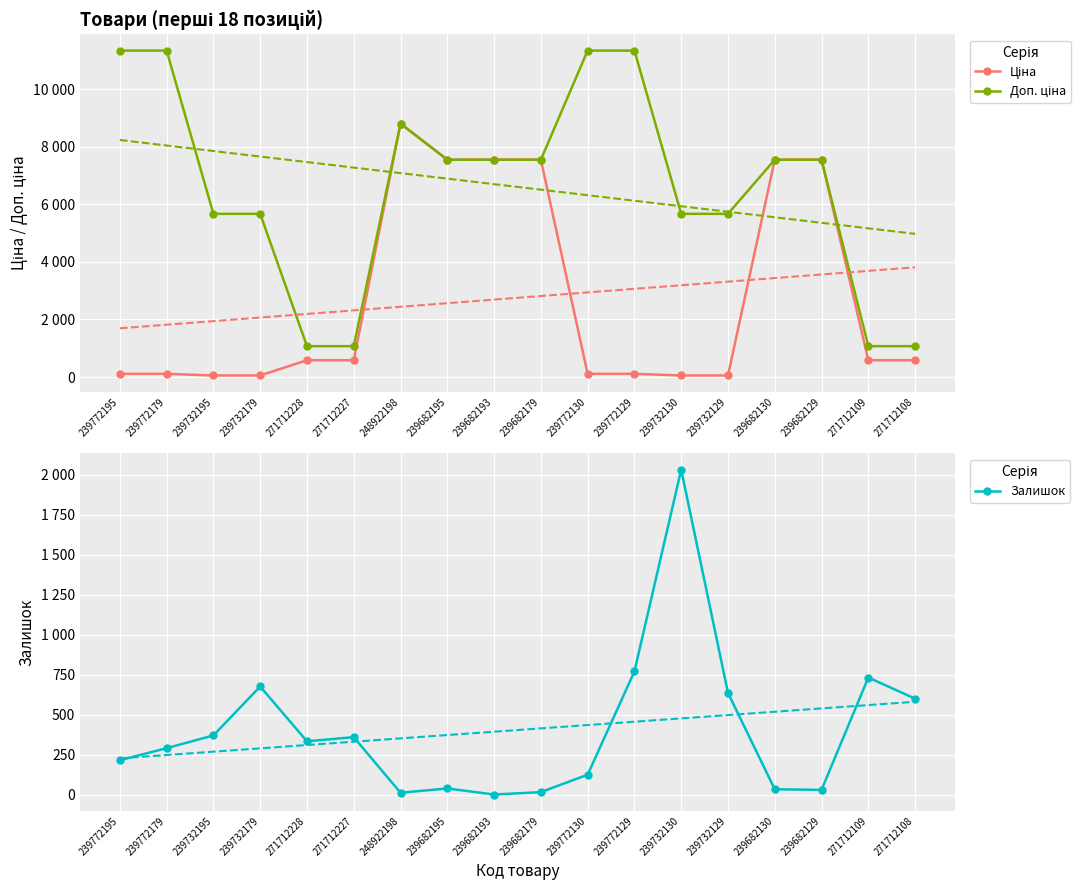

What are all the series names shown in the legend?

Ціна, Доп. ціна, Залишок